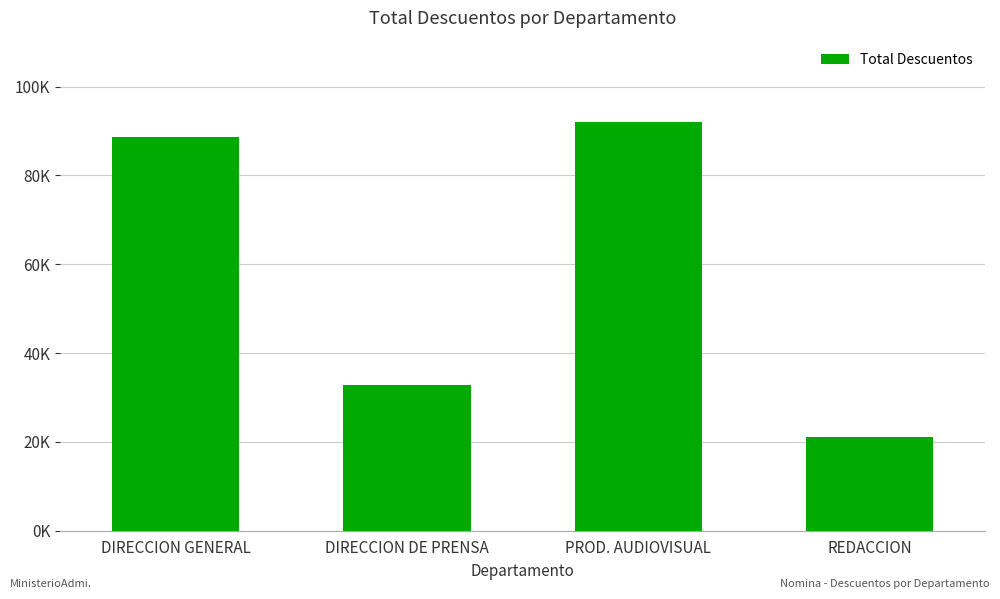

Reading right to left, extract all data points from this chart.

REDACCION=21081.1	PROD. AUDIOVISUAL=91958.7	DIRECCION DE PRENSA=32756.6	DIRECCION GENERAL=88578.3